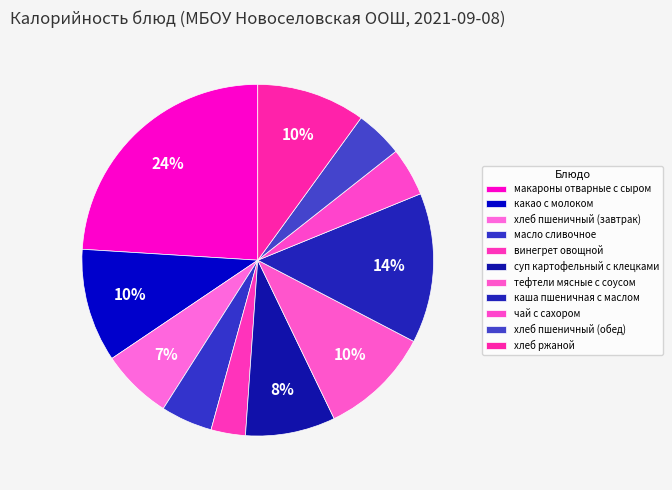

True or false: каша пшеничная с маслом accounts for 14% of the total.

True